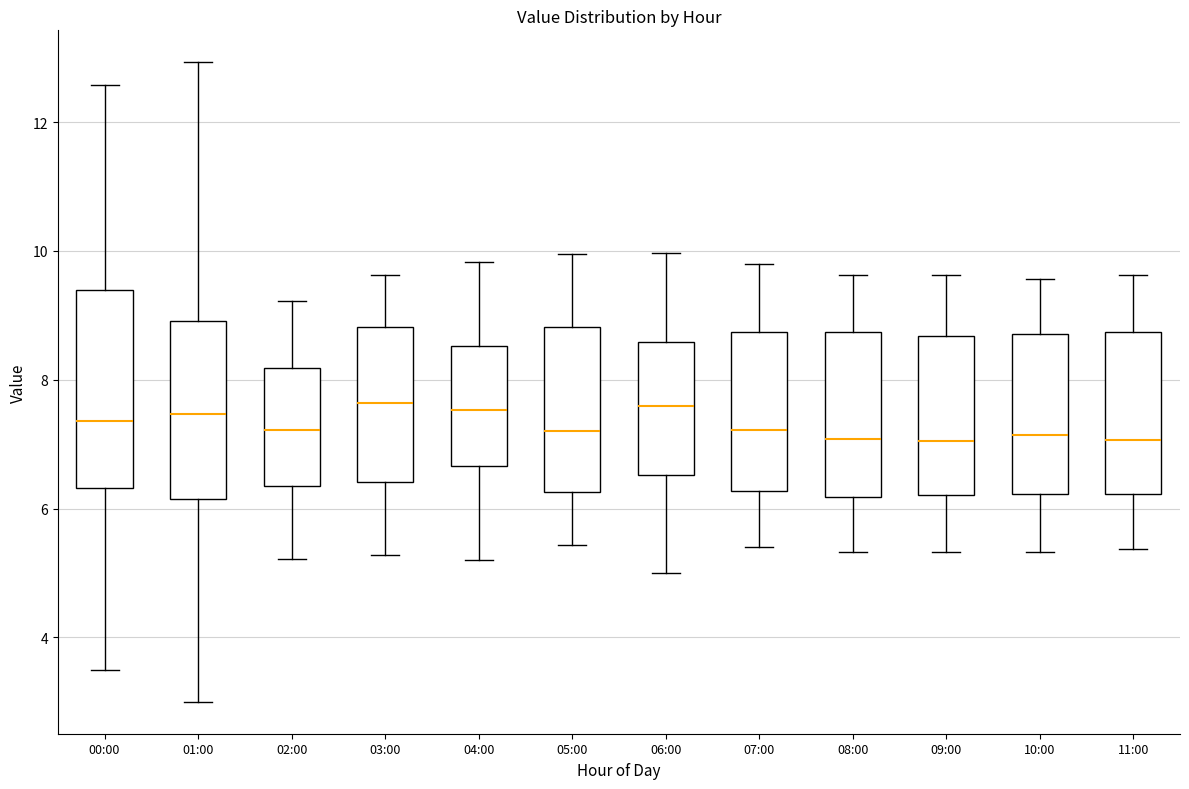

Where does the upper whisker of the box for 11:00 end on the y-axis? The values are not printed on the chart, so give them approximately, as read against the axis.

9.6